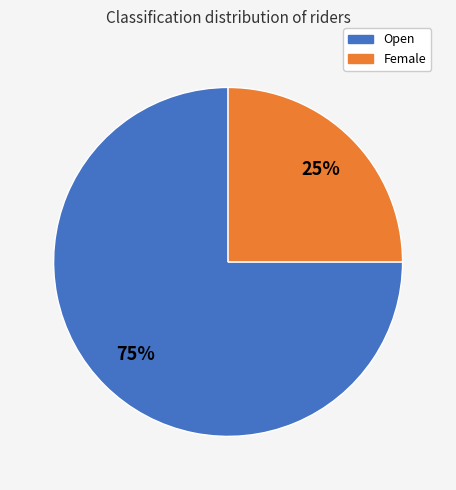

Does Female represent more than half of the total?

No